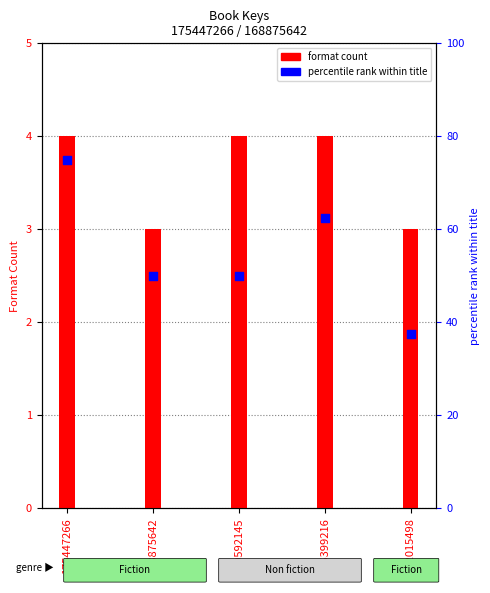

Which series has the largest total across all categories?

percentile rank within title